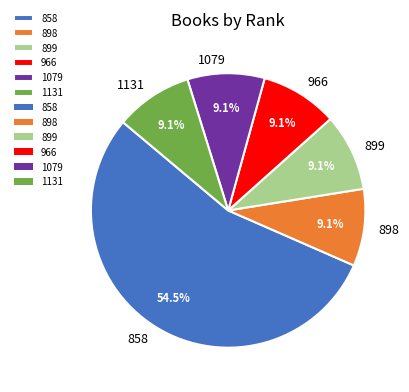

Which slice represents more than half of the pie?

858